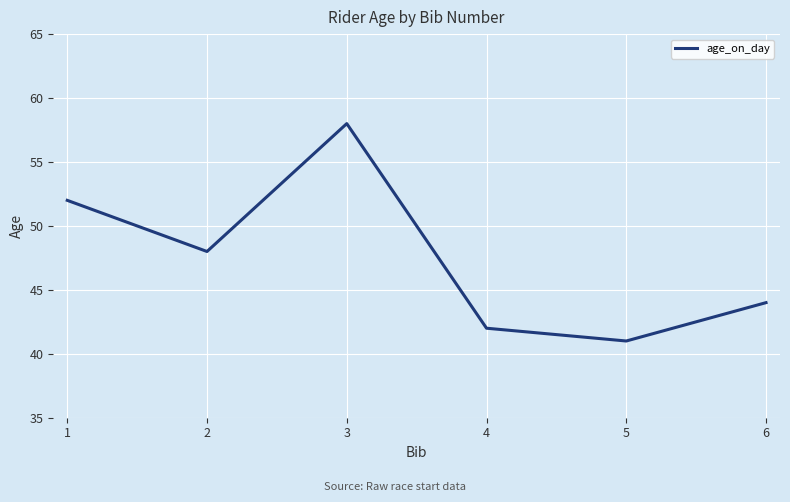

Is it true that the value at 5 is 59?

False